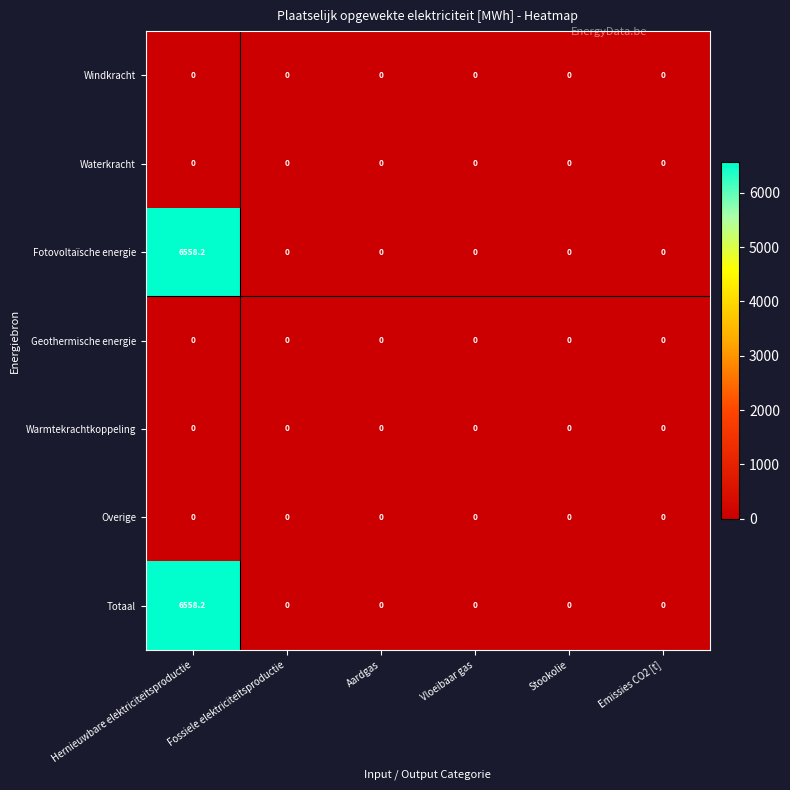

The Waterkracht series shows 0.0 at Vloeibaar gas. True or false?

True